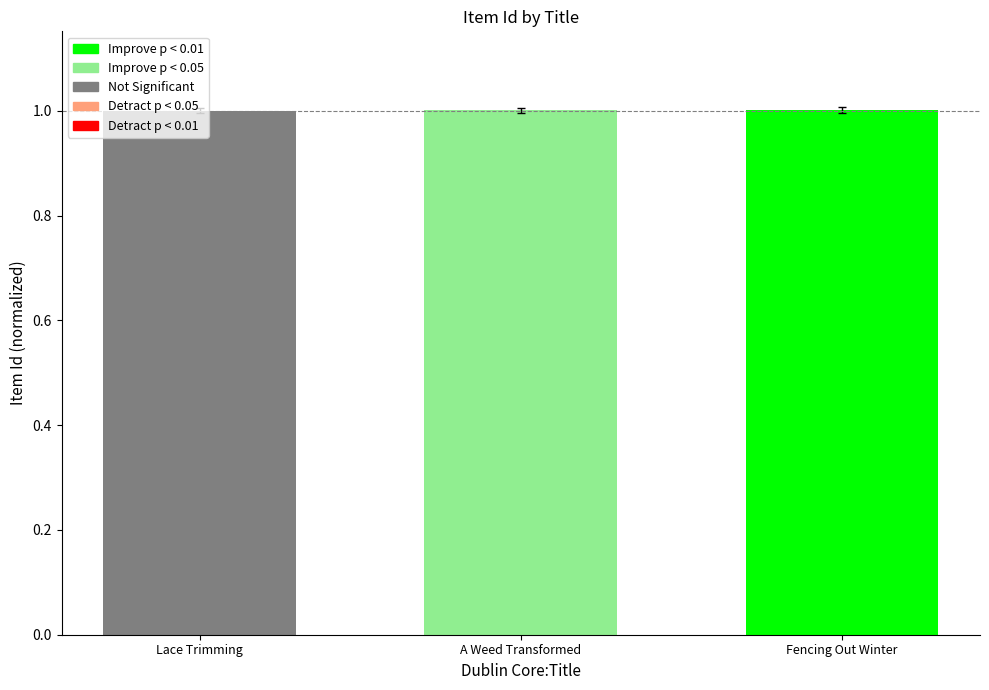

What is the smallest value displayed?

1.0